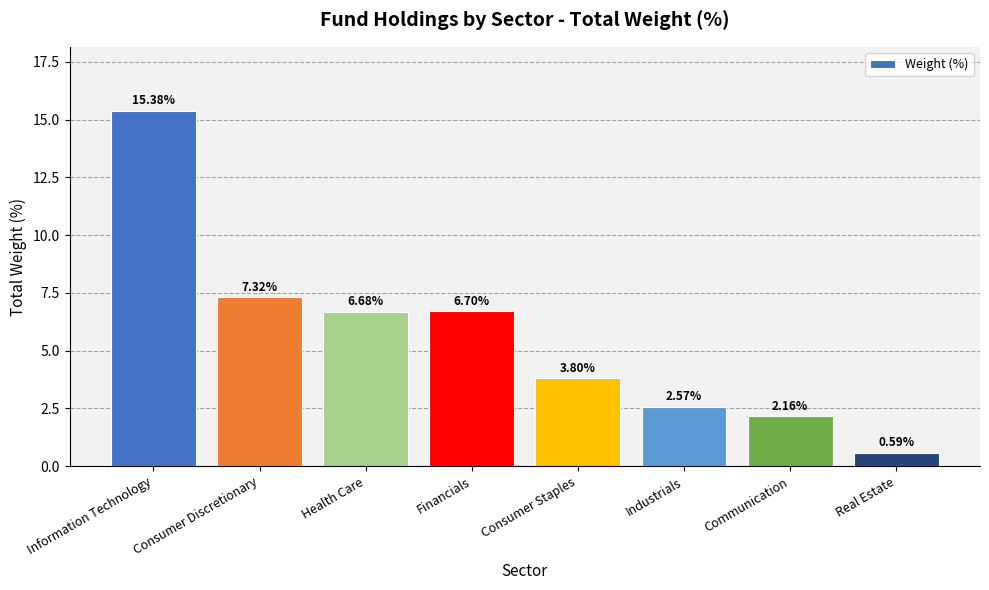

Where does the data first go above 6?

Information Technology